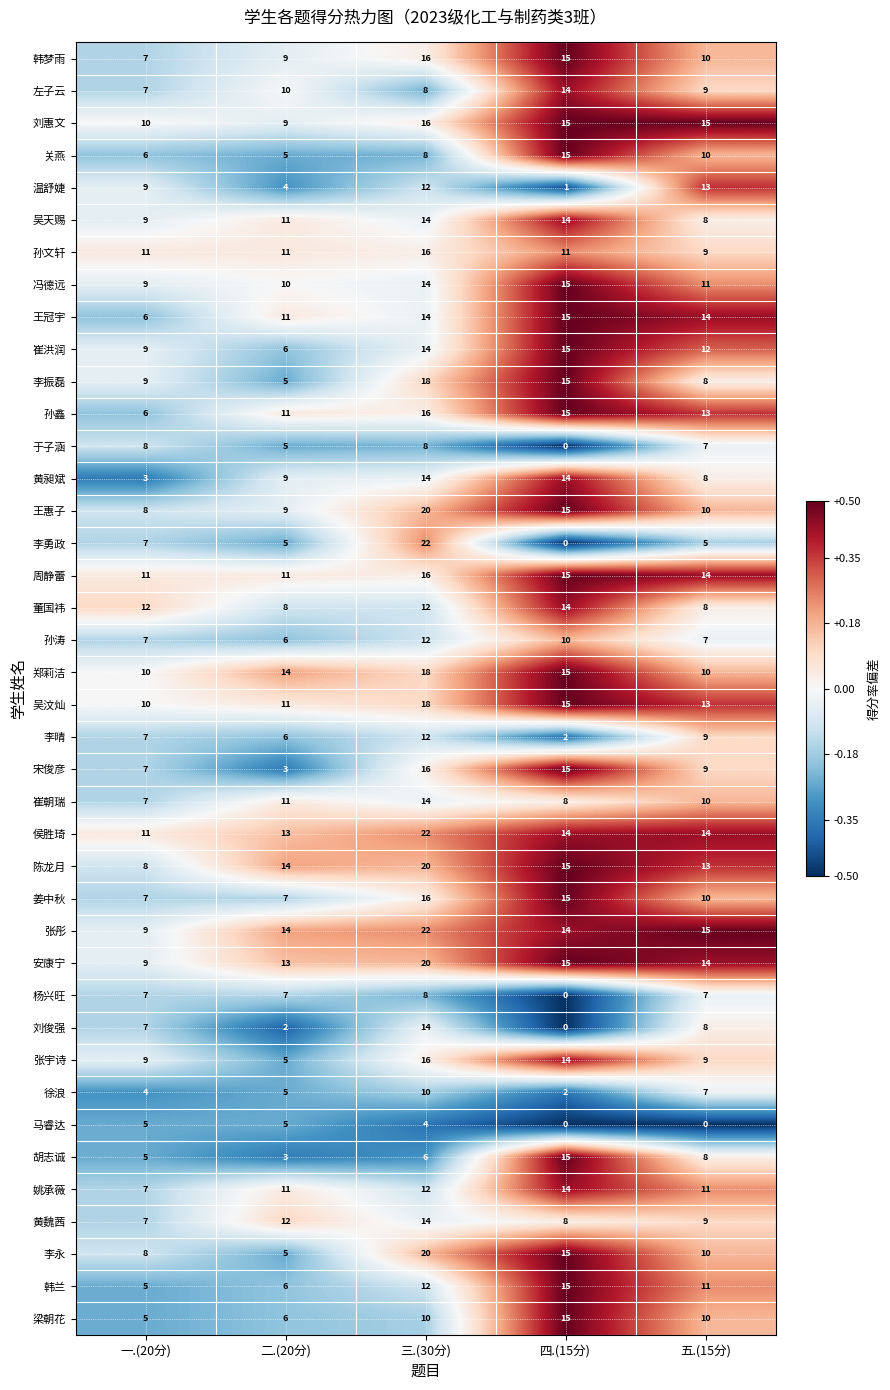

How many values in the 郑莉洁 series are below 14?

2